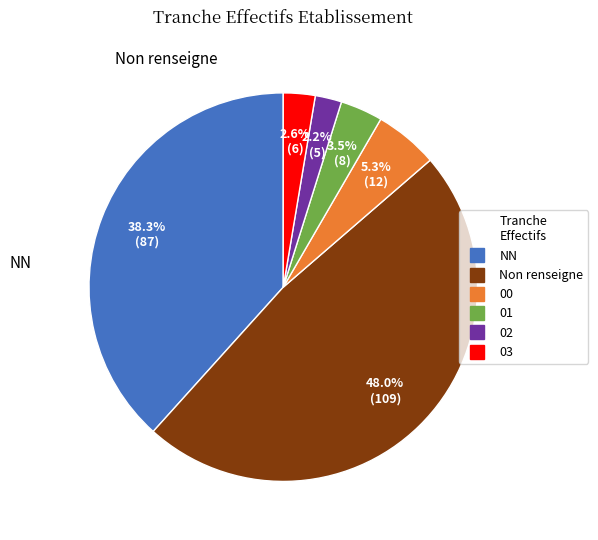

Is there a majority slice in this chart?

No